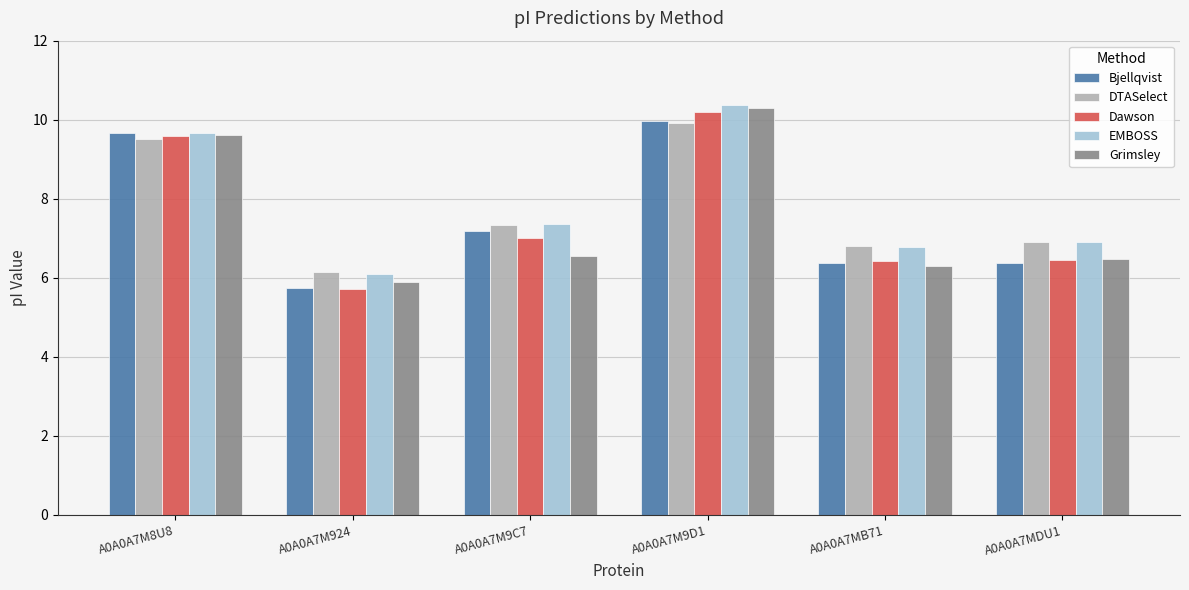

How many categories are shown in the chart?

6